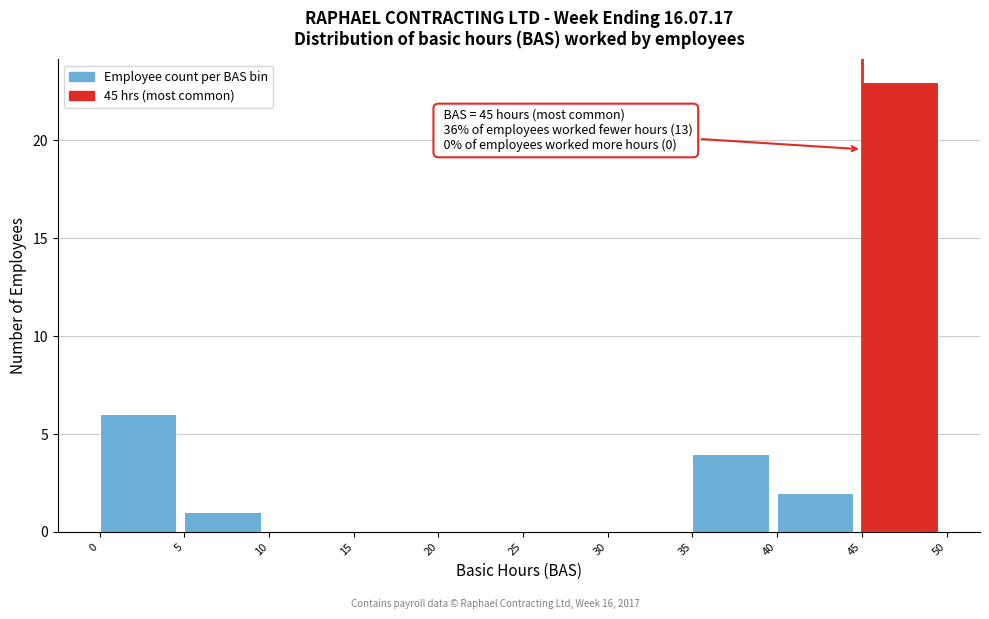

Which range on the x-axis has the tallest bar?

45 to 50